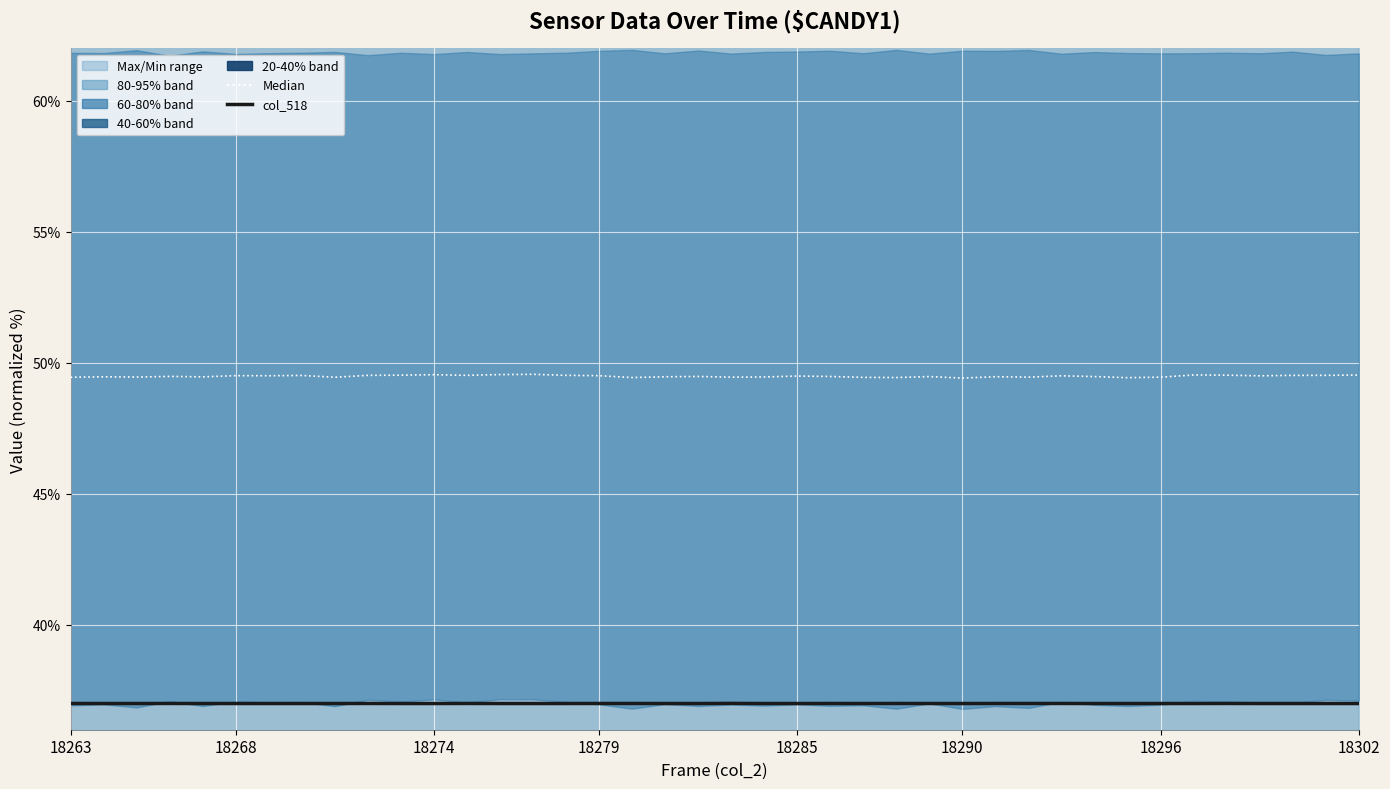

Rank the series by their maximum value, from highest to lowest.

Median, col_518 (current)